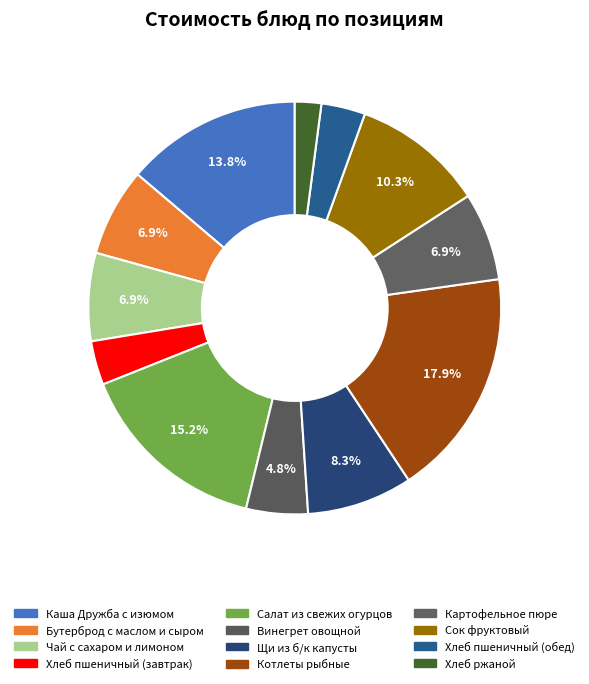

To the nearest percent, what percentage of the pie is Хлеб пшеничный (завтрак)?

3%